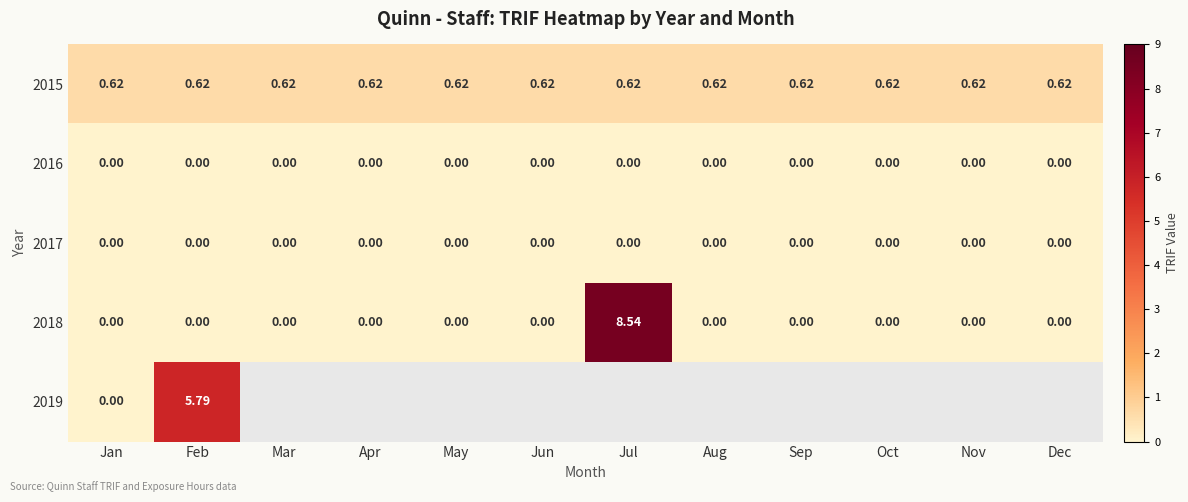

Is the value of 2015 at Sep greater than the value of 2016 at Apr?

Yes